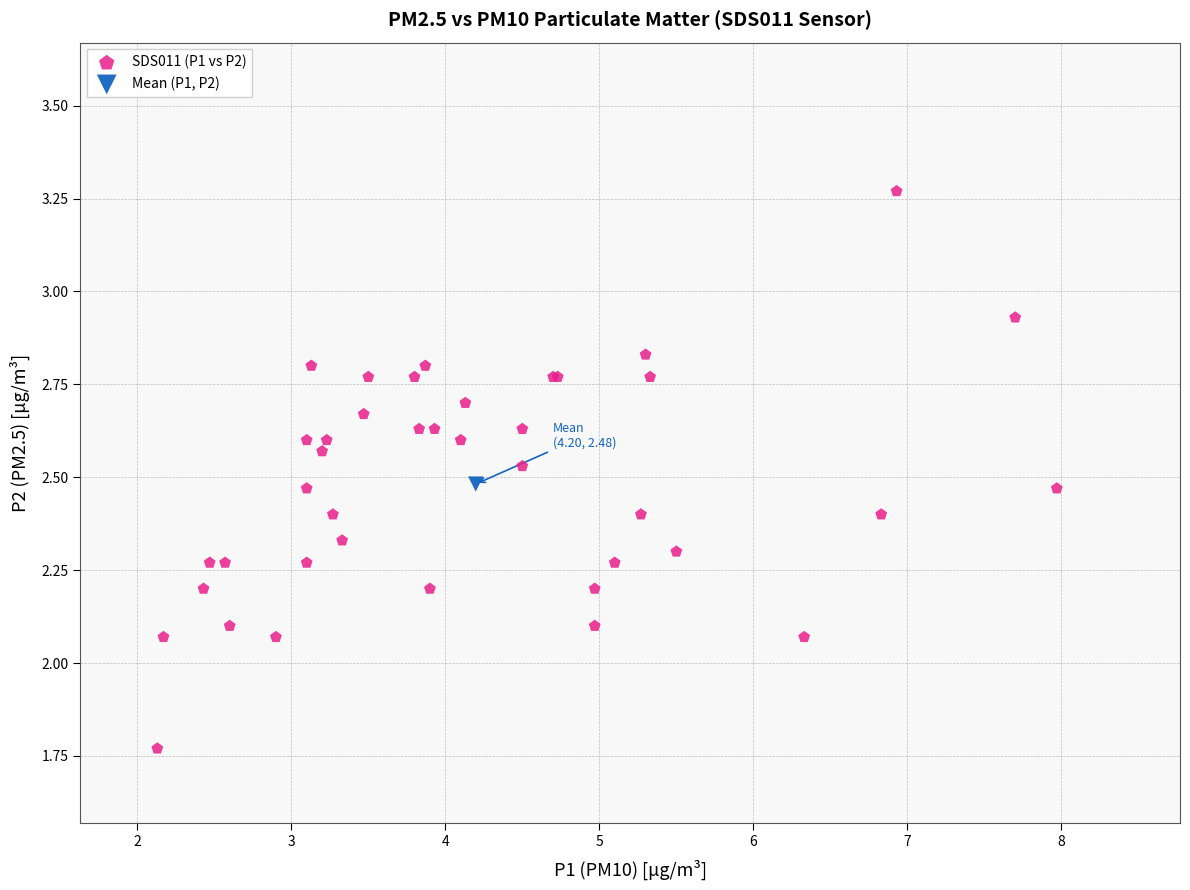

What are all the series names shown in the legend?

SDS011 (P1 vs P2), Mean (P1, P2)